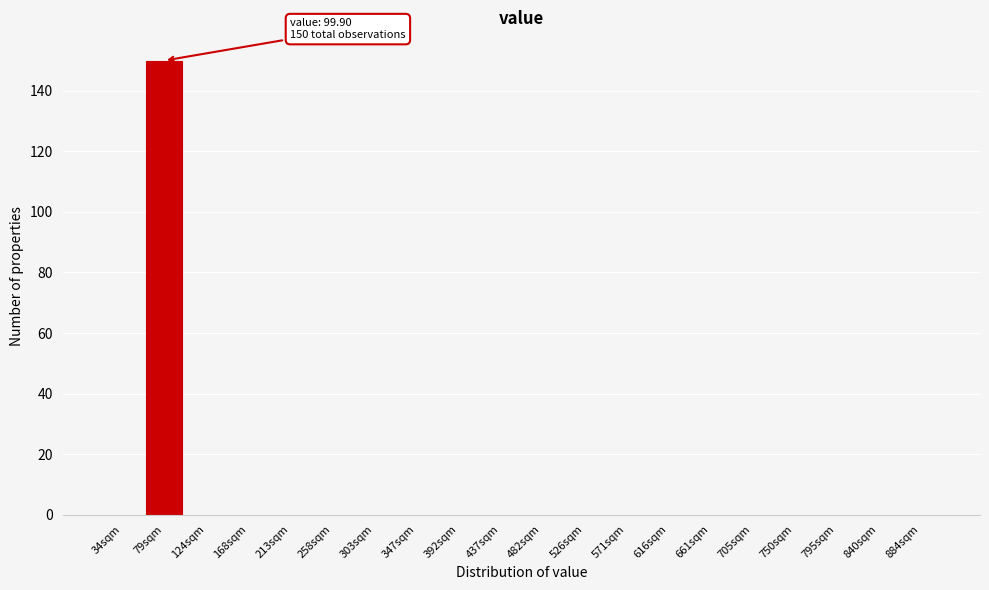

Reading left to right, extract all data points from this chart.

34sqm=0	79sqm=150	124sqm=0	168sqm=0	213sqm=0	258sqm=0	303sqm=0	347sqm=0	392sqm=0	437sqm=0	482sqm=0	526sqm=0	571sqm=0	616sqm=0	661sqm=0	705sqm=0	750sqm=0	795sqm=0	840sqm=0	884sqm=0